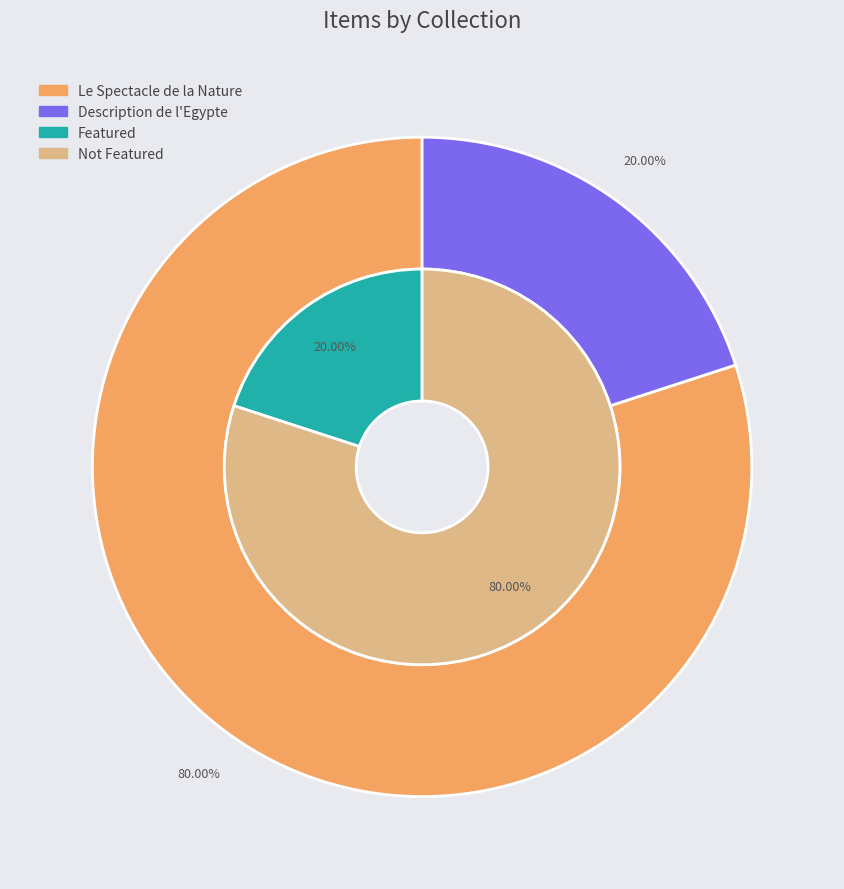

Is La Femelle du Colibri the majority of the pie?

No